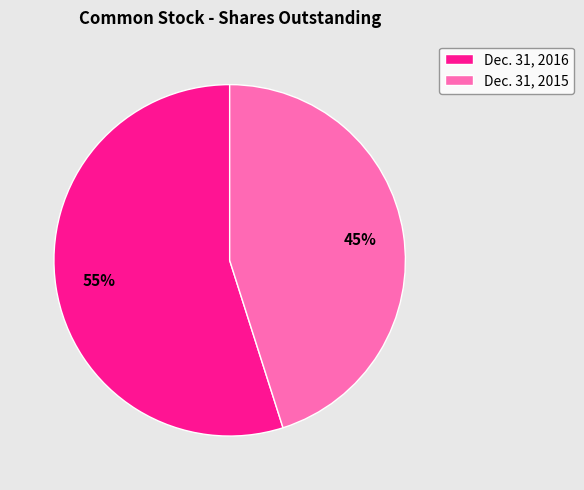

How many slices are in this pie chart?

2